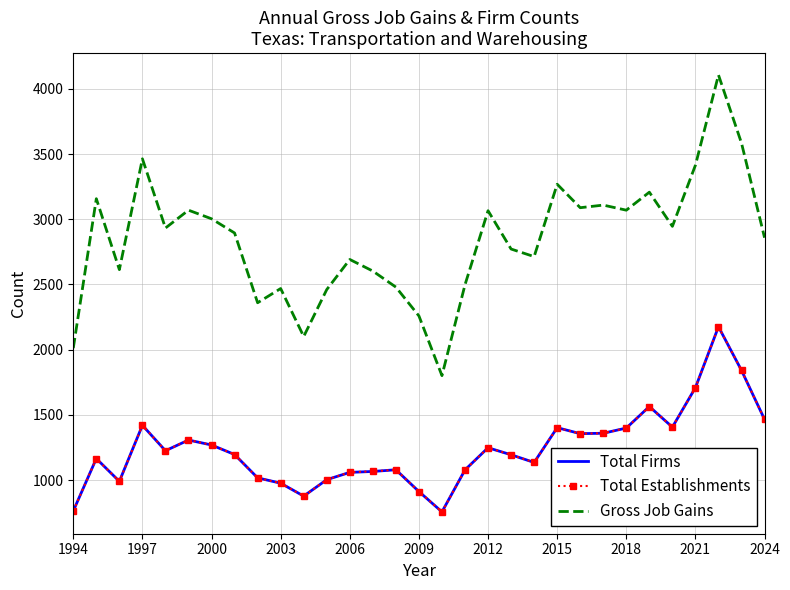

Which series has the largest total across all categories?

Gross Job Gains